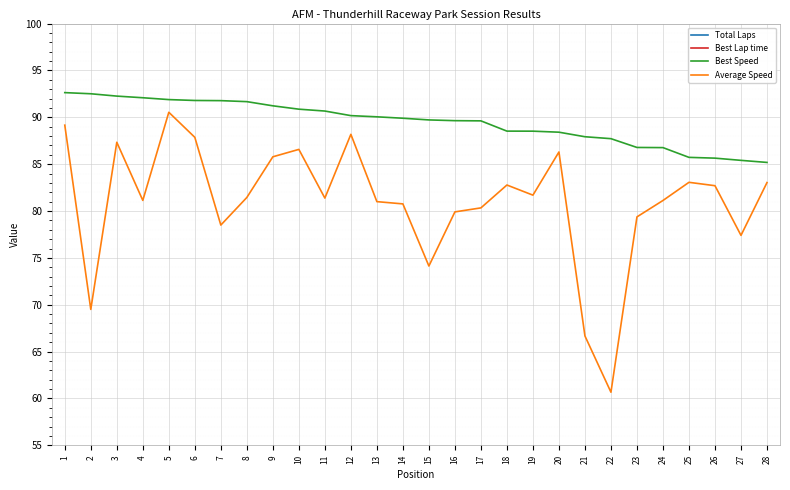

How many values in the Total Laps series are below 4?

7